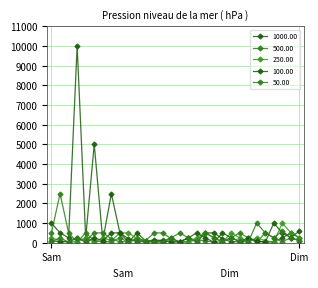

Is this an area chart (filled region under the line)?

No